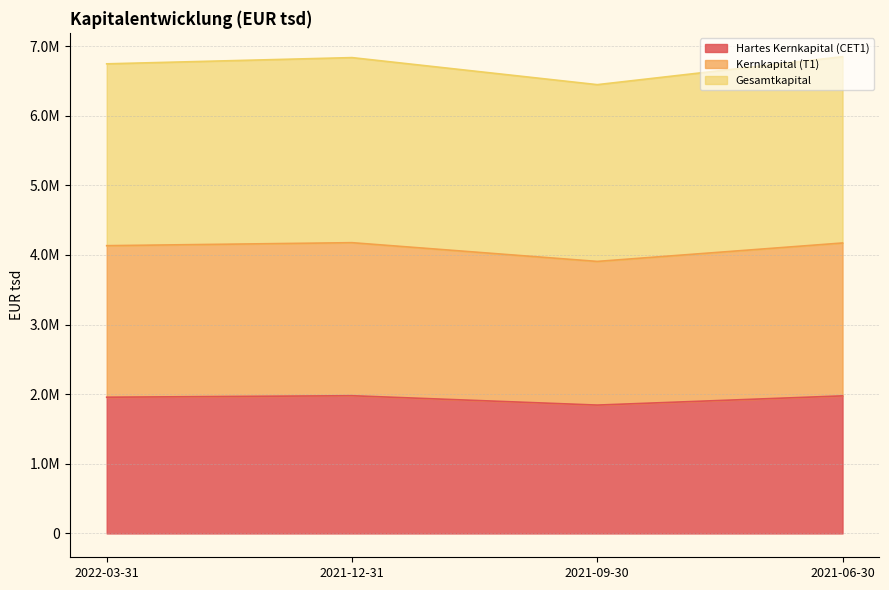

What is the difference between the Kernkapital (T1) values at 2021-06-30 and 2022-03-31?

38696